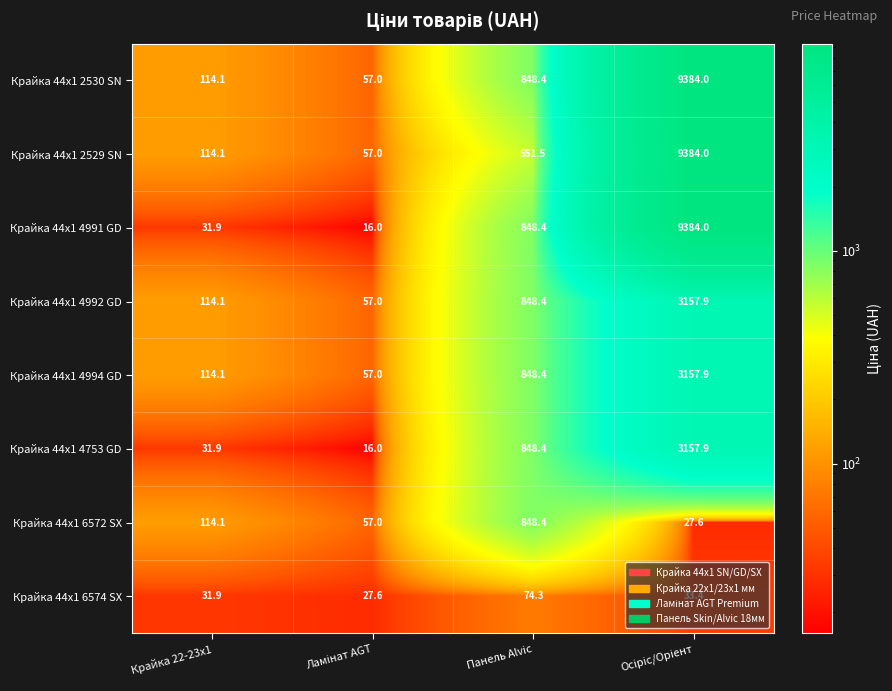

Is it true that Крайка 44x1 4753 GD equals 1393.6 at Панель Alvic?

False